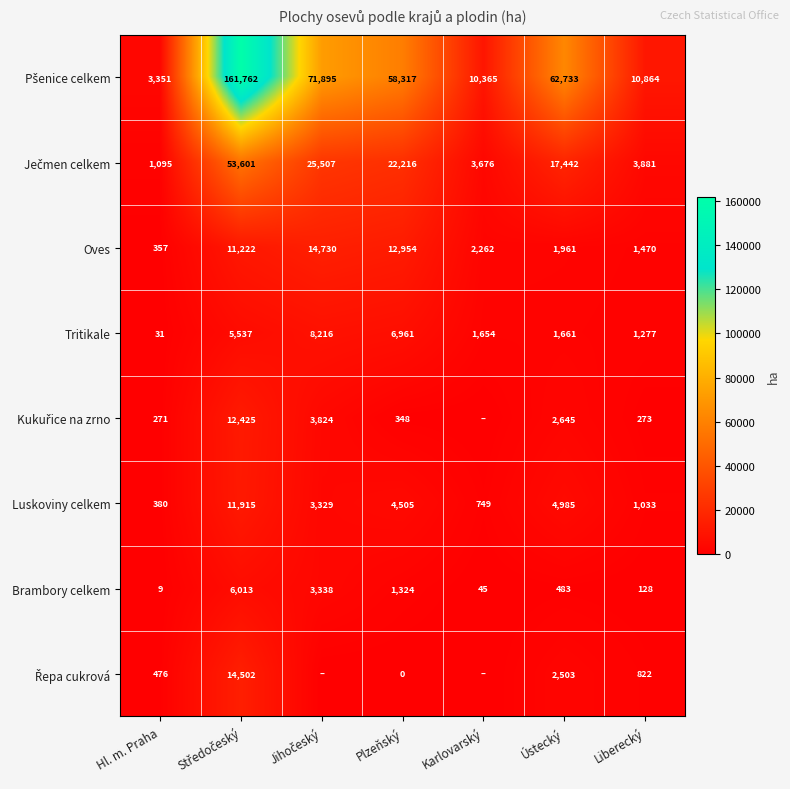

At which category is the sum across all series the highest?

Středočeský